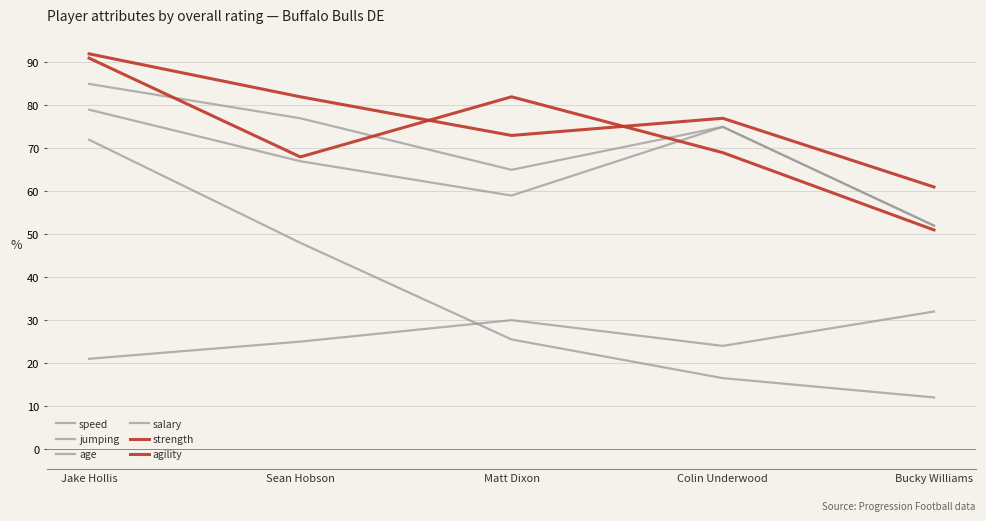

How many lines are shown in the chart?

6